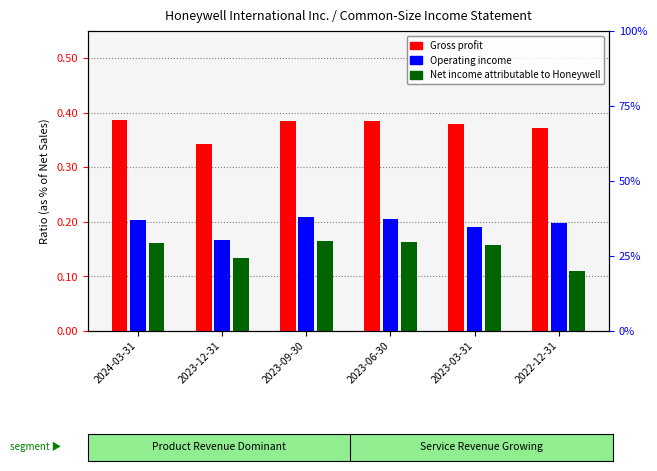

Count the number of data series in this chart.

3